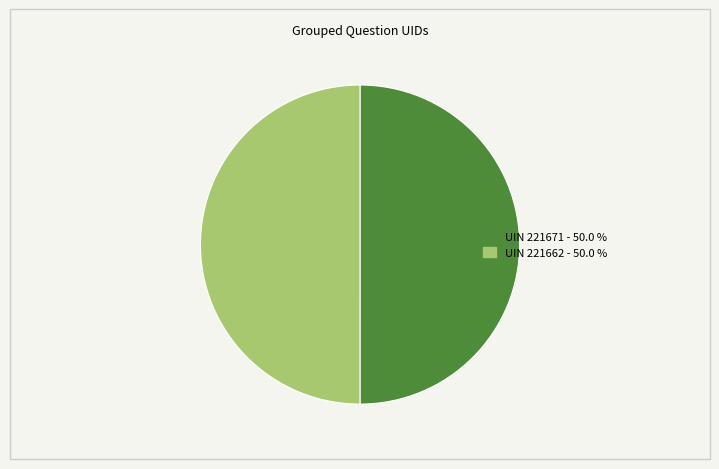

Count the number of slices in the pie.

2